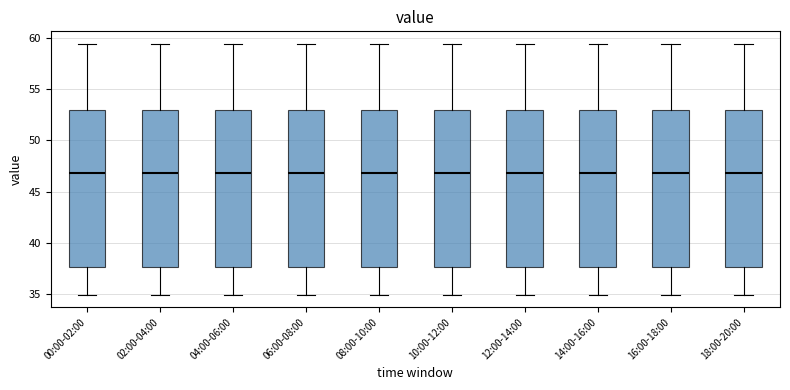

Reading left to right, transcribe this box plot: for each box, give where its median line is, the range the box spans, and where its two whiskers end, as read against the y-axis. The values are not printed on the chart, so give them approximately, as read against the axis.

00:00-02:00: median 47.0, box 37.5 to 53.0, whiskers 35.0 to 59.5
02:00-04:00: median 47.0, box 37.5 to 53.0, whiskers 35.0 to 59.5
04:00-06:00: median 47.0, box 37.5 to 53.0, whiskers 35.0 to 59.5
06:00-08:00: median 47.0, box 37.5 to 53.0, whiskers 35.0 to 59.5
08:00-10:00: median 47.0, box 37.5 to 53.0, whiskers 35.0 to 59.5
10:00-12:00: median 47.0, box 37.5 to 53.0, whiskers 35.0 to 59.5
12:00-14:00: median 47.0, box 37.5 to 53.0, whiskers 35.0 to 59.5
14:00-16:00: median 47.0, box 37.5 to 53.0, whiskers 35.0 to 59.5
16:00-18:00: median 47.0, box 37.5 to 53.0, whiskers 35.0 to 59.5
18:00-20:00: median 47.0, box 37.5 to 53.0, whiskers 35.0 to 59.5